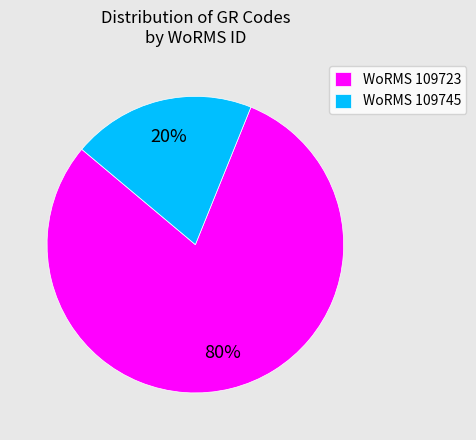

To the nearest percent, what percentage of the pie is WoRMS 109723?

80%